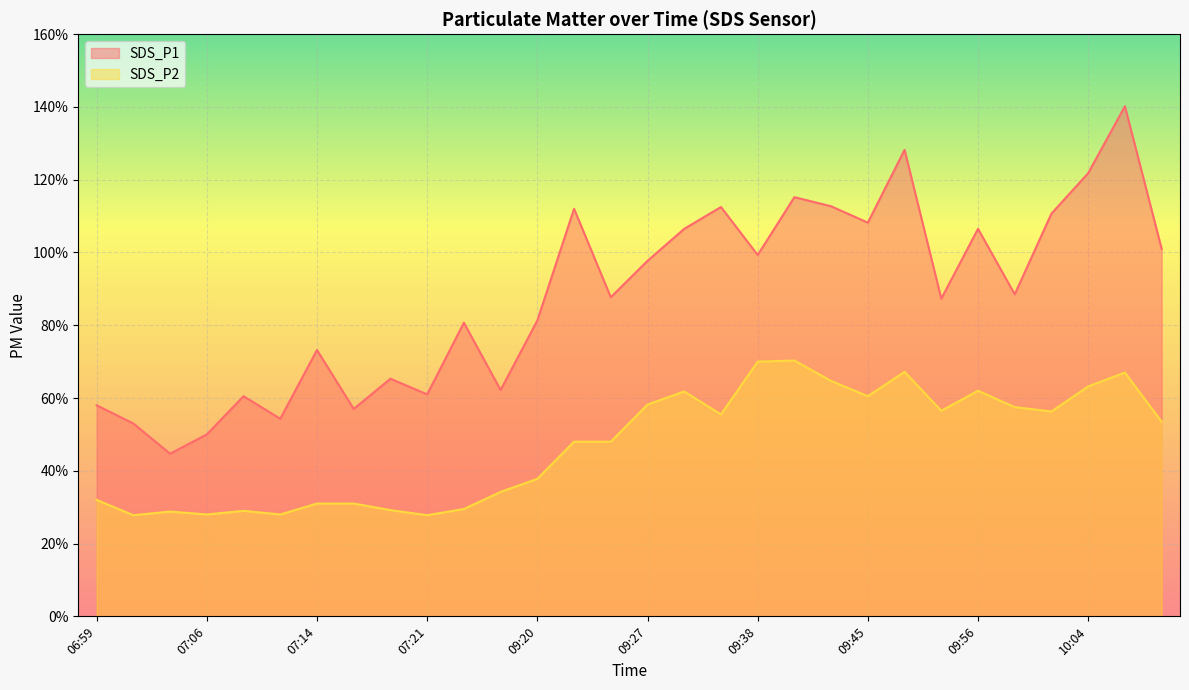

True or false: SDS_P1 and SDS_P2 cross at least once.

False